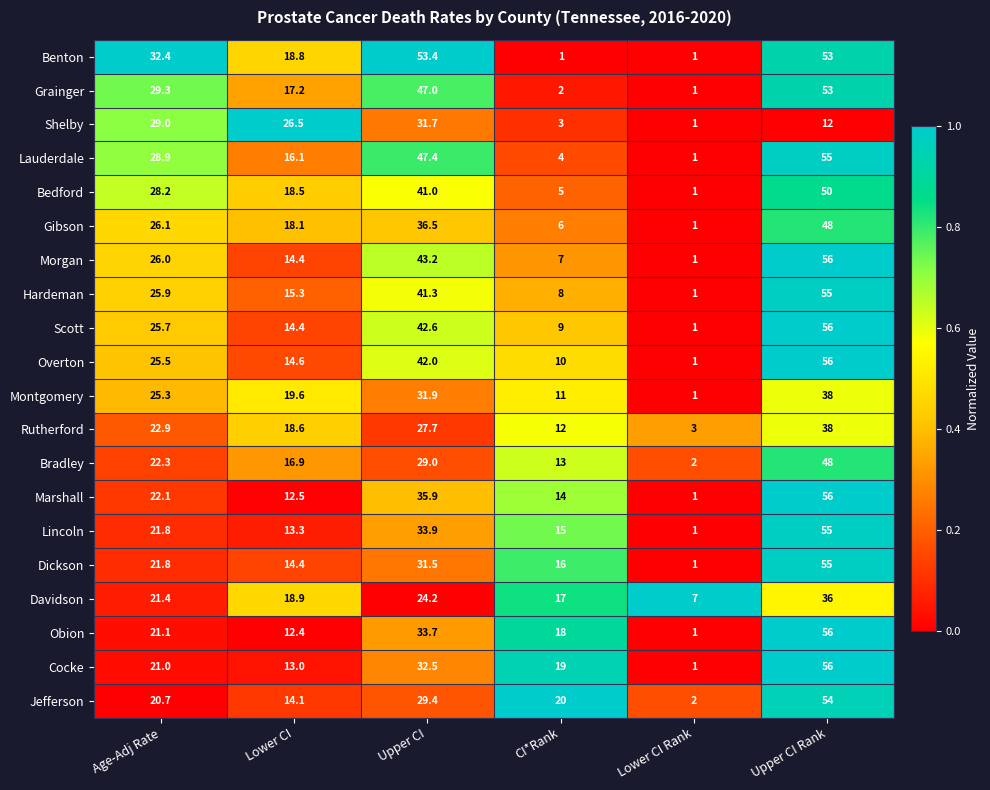

What is the difference between the second highest and minimum values in the Lauderdale series?

46.4